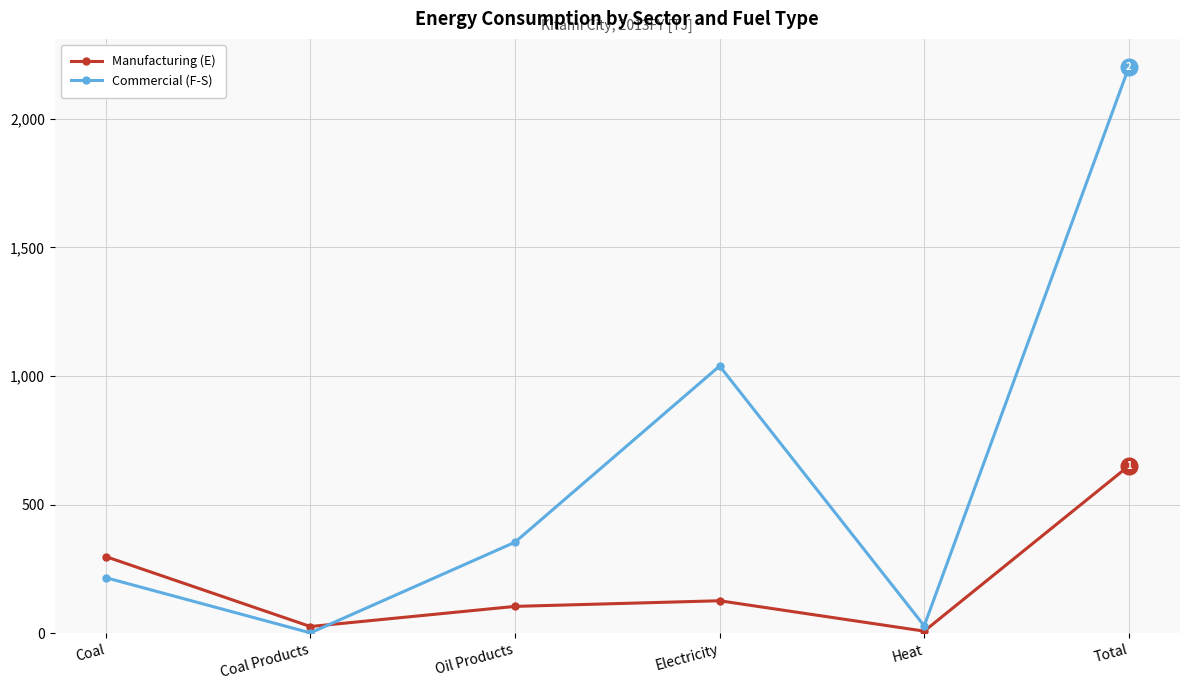

Where is Commercial (F-S) nearest to the value 1100?

Electricity